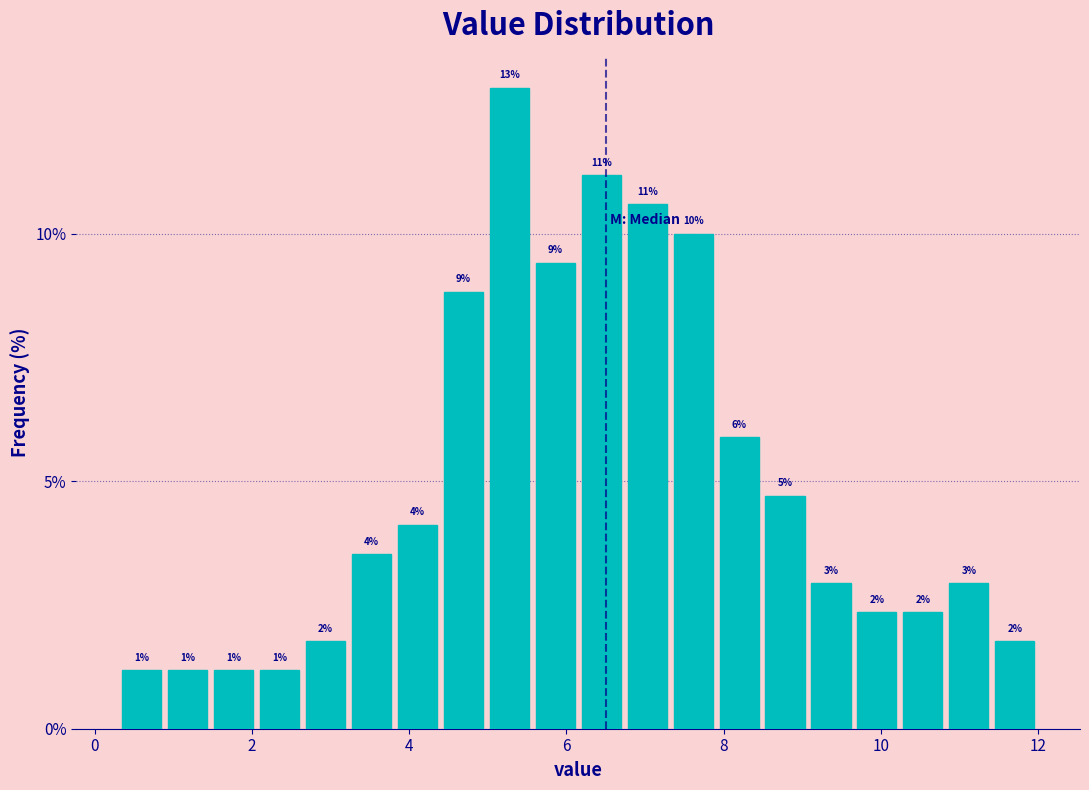

Around what value on the x-axis is the tallest bar? Give the approximate position of its centre, as read against the axis.

5.2